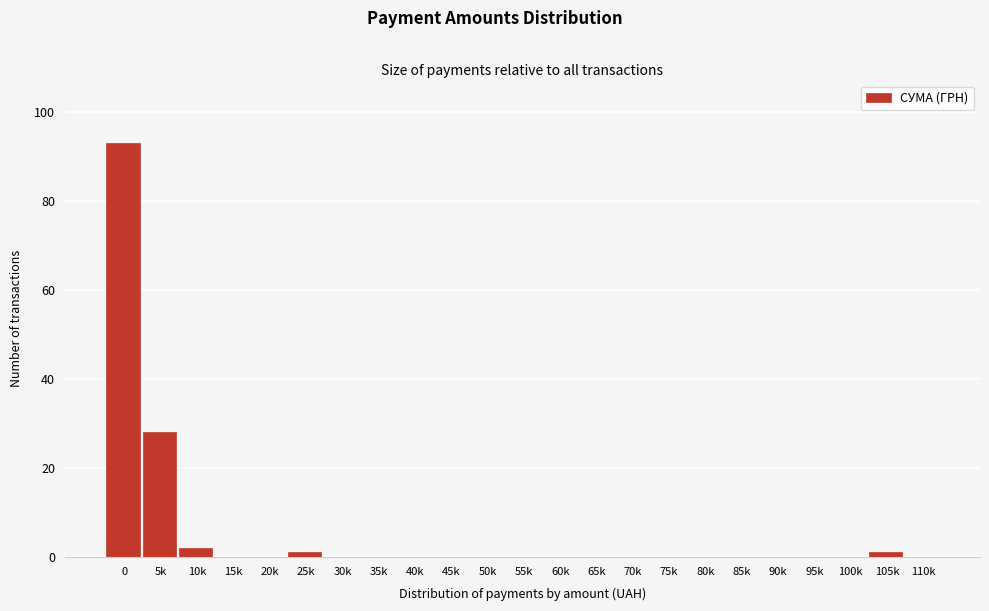

Reading left to right, list all the values displayed in this chart.

0=93	5k=28	10k=2	15k=0	20k=0	25k=1	30k=0	35k=0	40k=0	45k=0	50k=0	55k=0	60k=0	65k=0	70k=0	75k=0	80k=0	85k=0	90k=0	95k=0	100k=0	105k=1	110k=0